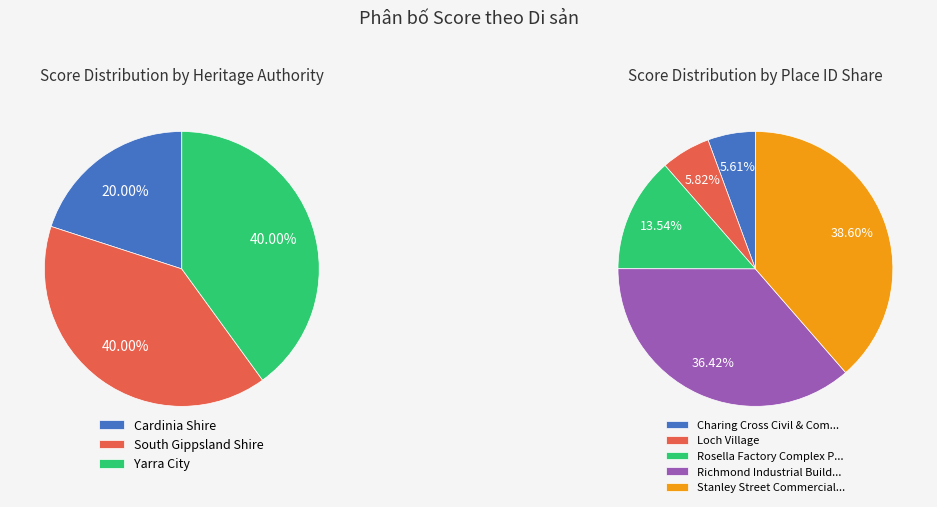

Does Charing Cross Civil & Comm Prec represent more than half of the total?

No